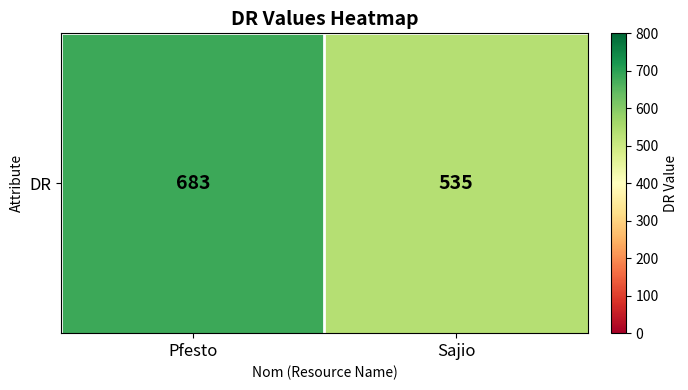

Reading right to left, list all the values displayed in this chart.

Sajio=535	Pfesto=683